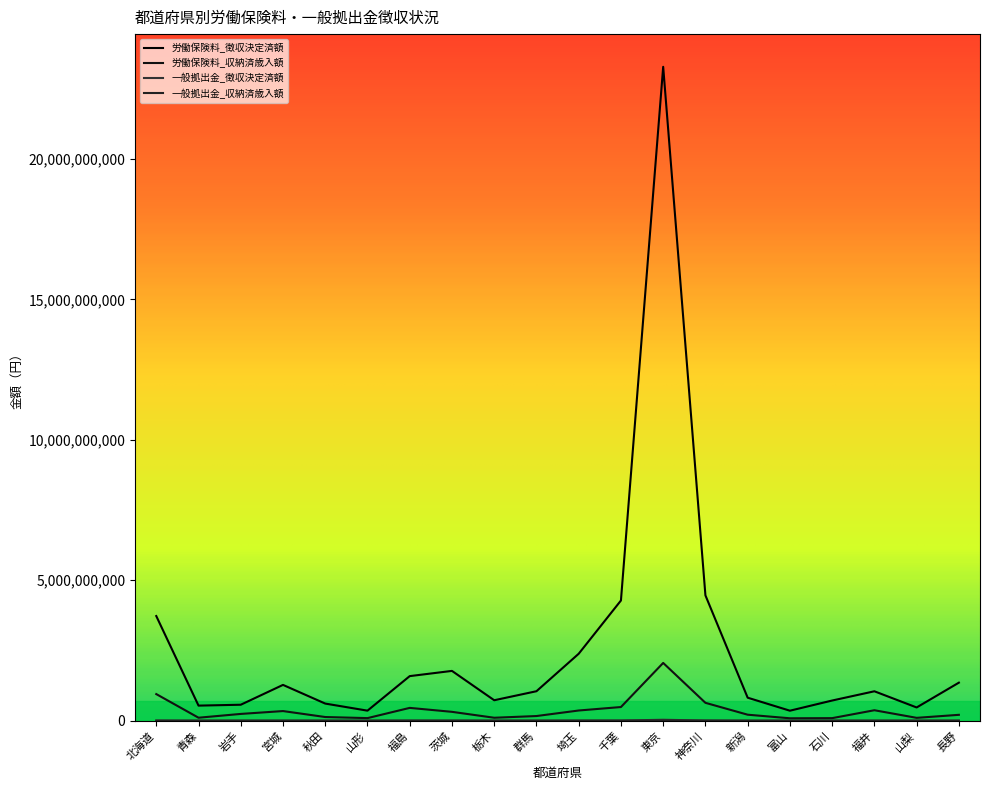

What value does the 労働保険料_徴収決定済額 series have at 福井, to the nearest 100?

1047119600